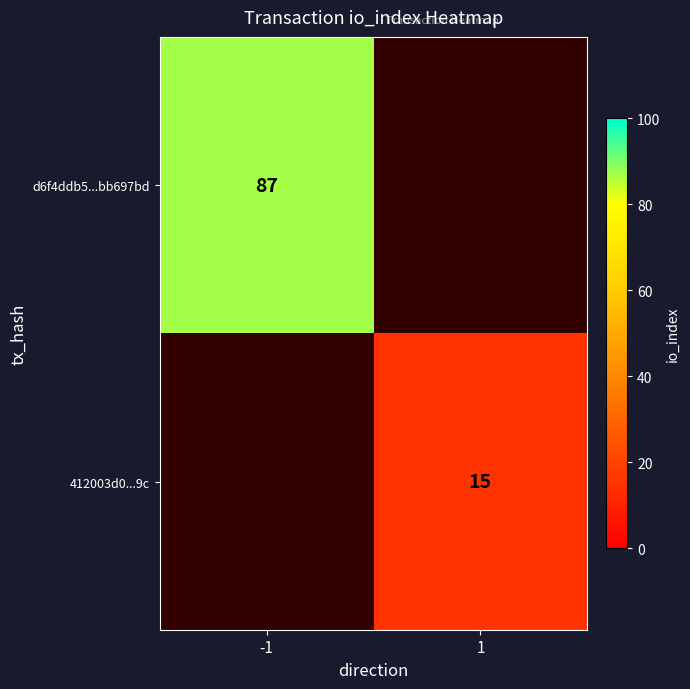

Is it true that d6f4ddb5...bb697bd equals 87 at -1?

True